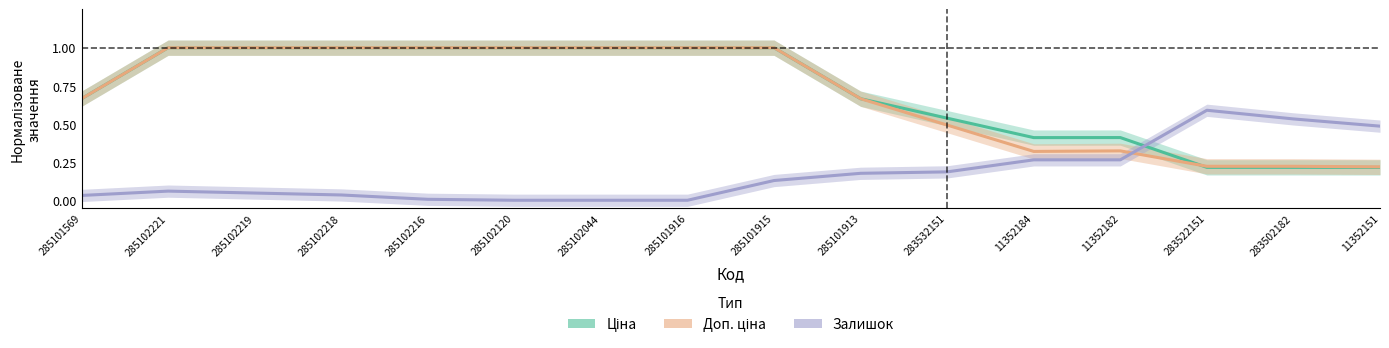

What is the label of the 14th point from the right?

285102219